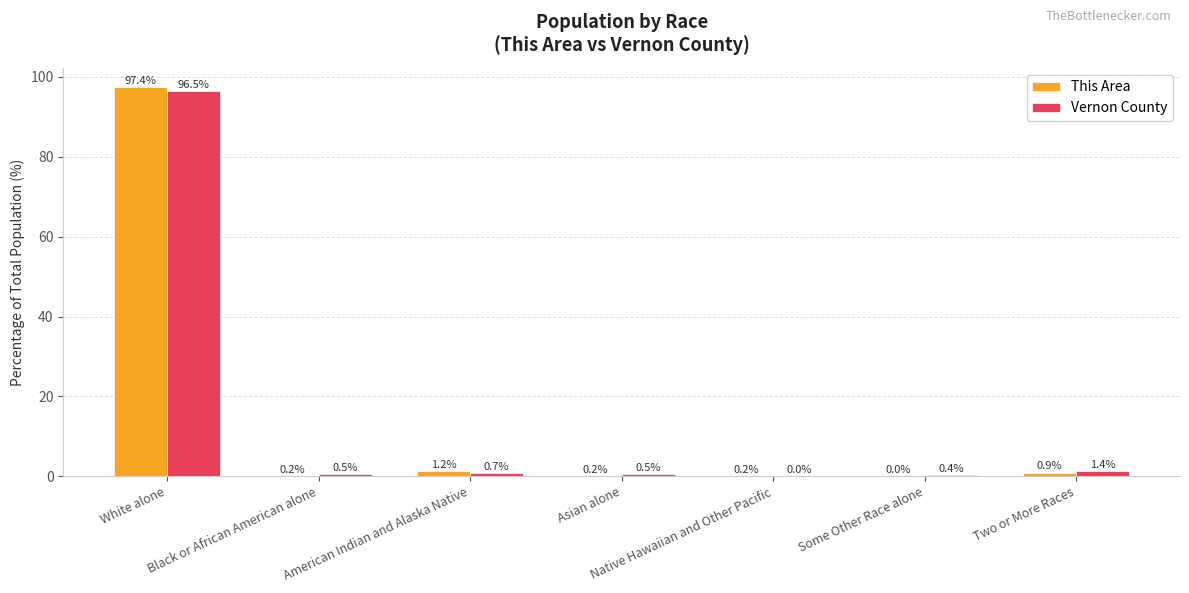

What is the difference between the maximum and minimum values in the Vernon County series?

96.4